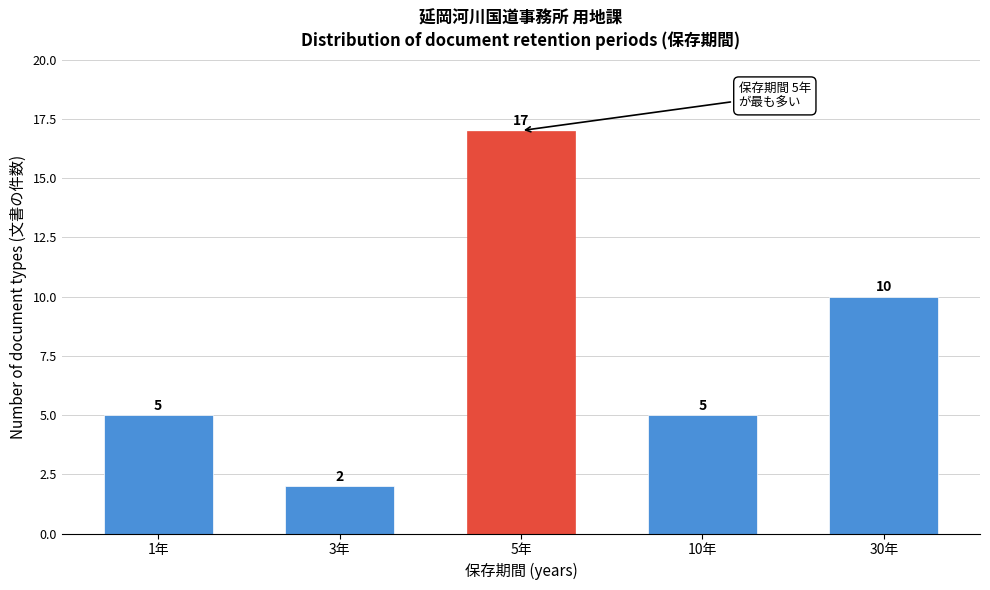

Reading left to right, extract all data points from this chart.

1年=5	3年=2	5年=17	10年=5	30年=10